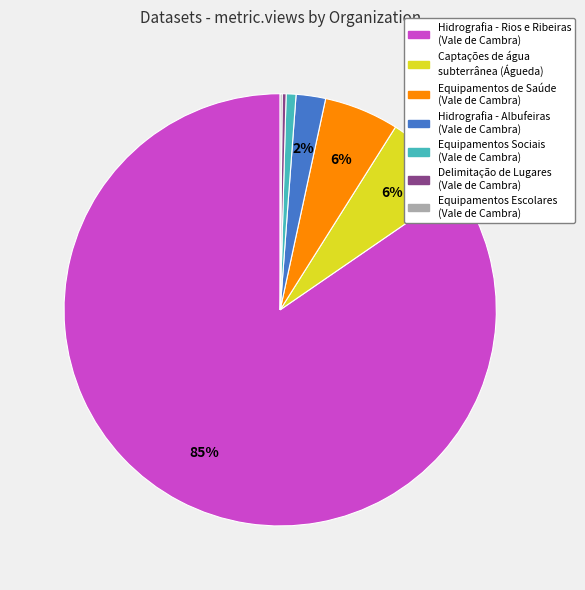

To the nearest percent, what is the average slice percentage?

14%